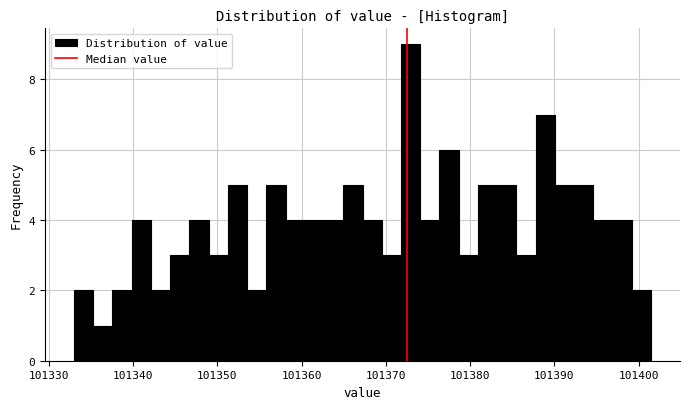

Around what value on the x-axis is the tallest bar? Give the approximate position of its centre, as read against the axis.

101373